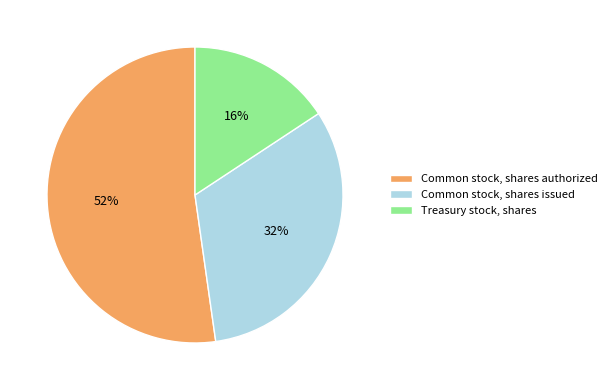

Is it true that Common stock, shares issued is 21% of the pie?

False